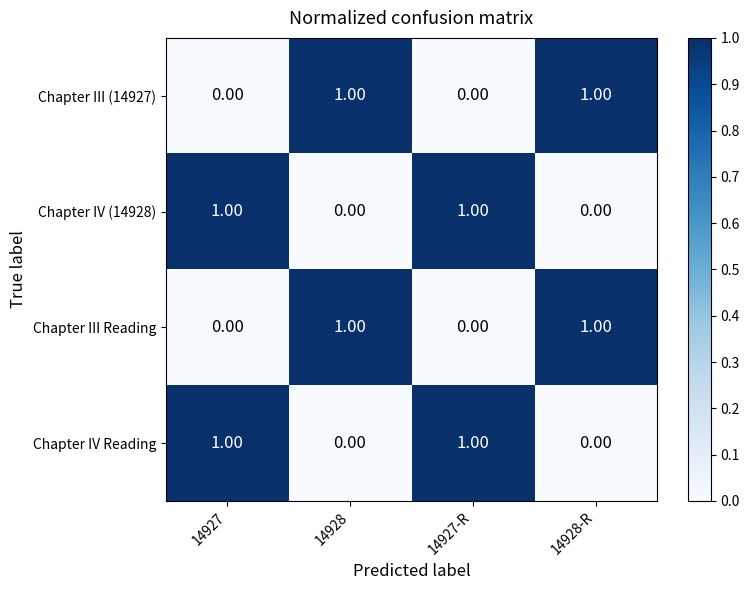

At how many categories does at least one series exceed 0?

4